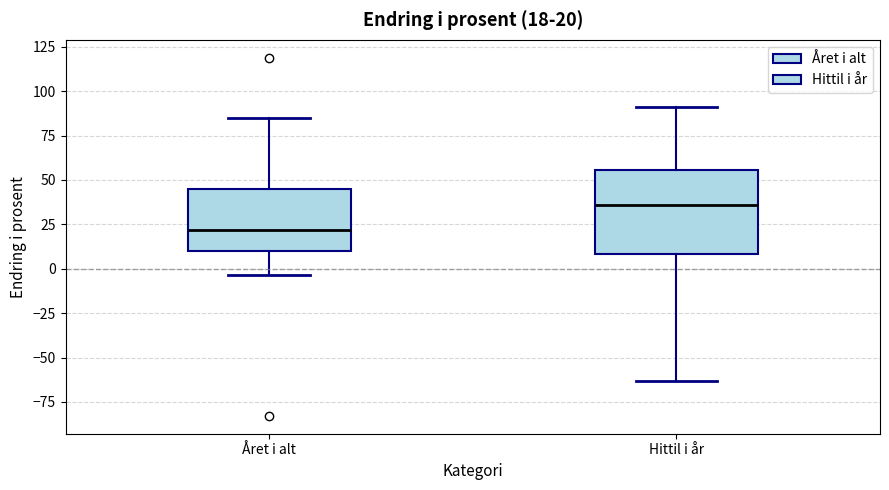

Comparing the boxes themselves (not the whiskers), which one is the tallest?

Hittil i år